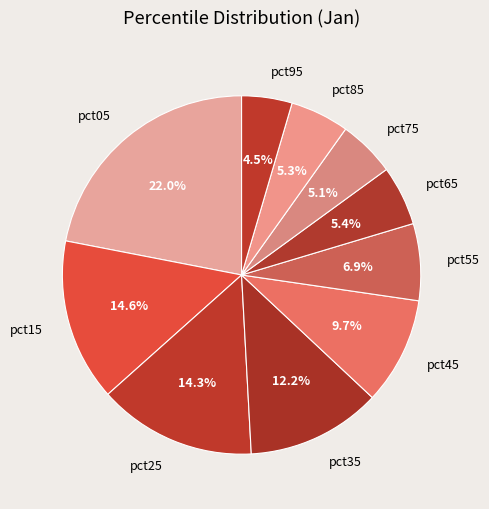

How much of the chart is everything except pct85?

94.7%